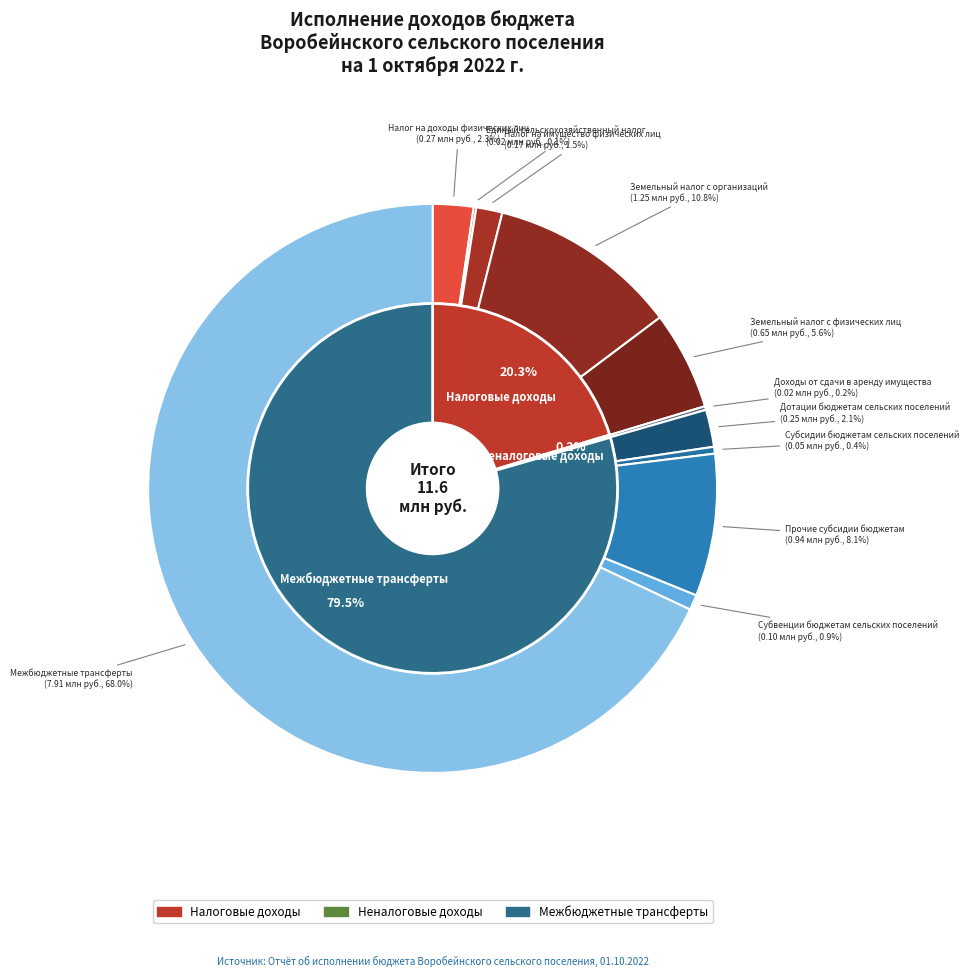

What is the majority slice?

Межбюджетные трансферты